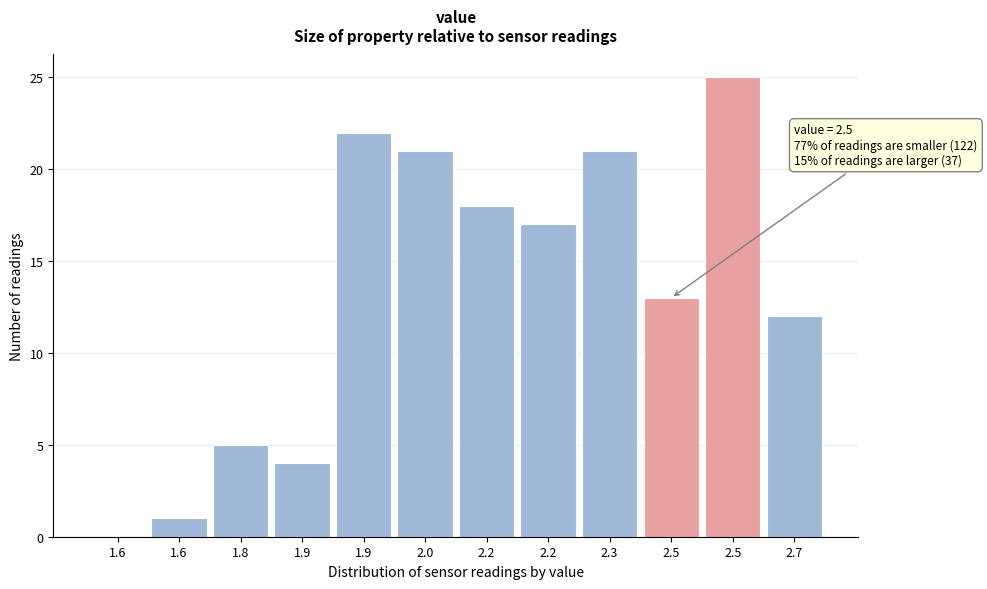

How many values are above zero?

11